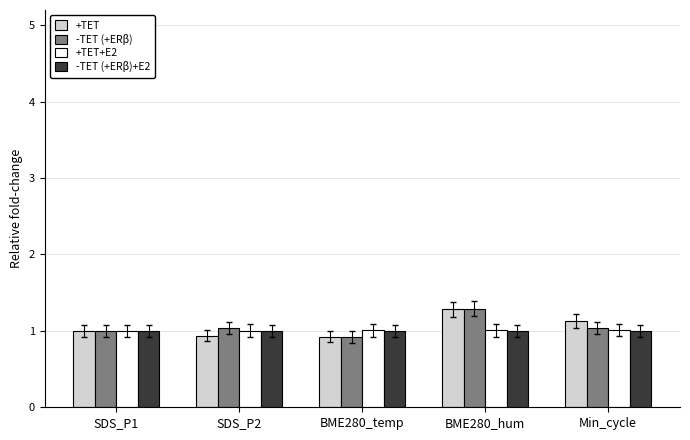

The +TET series shows 0.5 at BME280_temp. True or false?

False